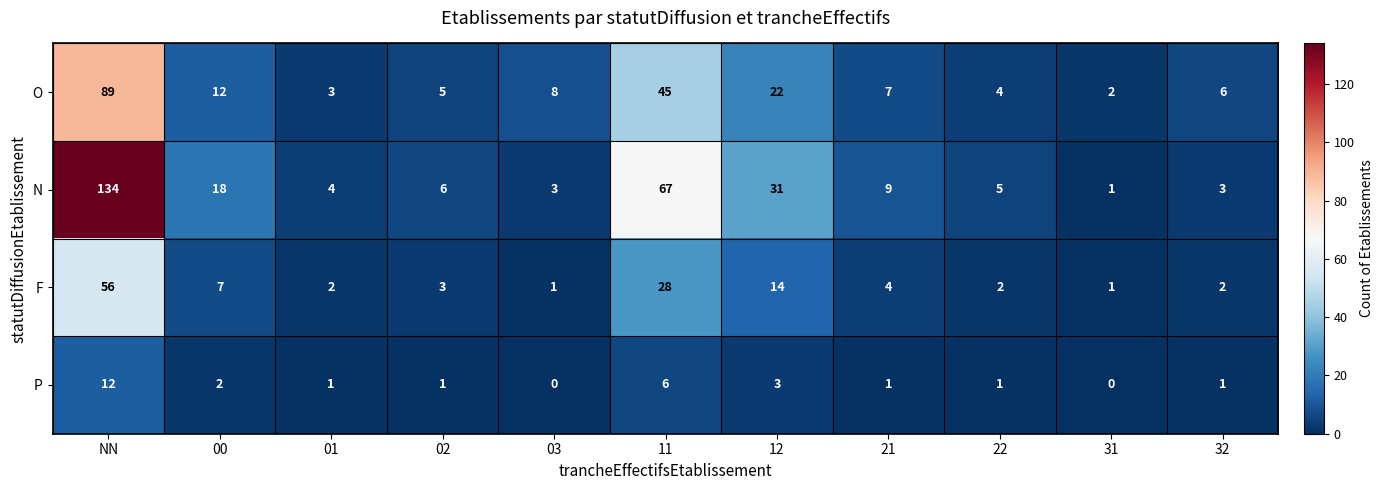

True or false: N has a value of 18 at 00.

True